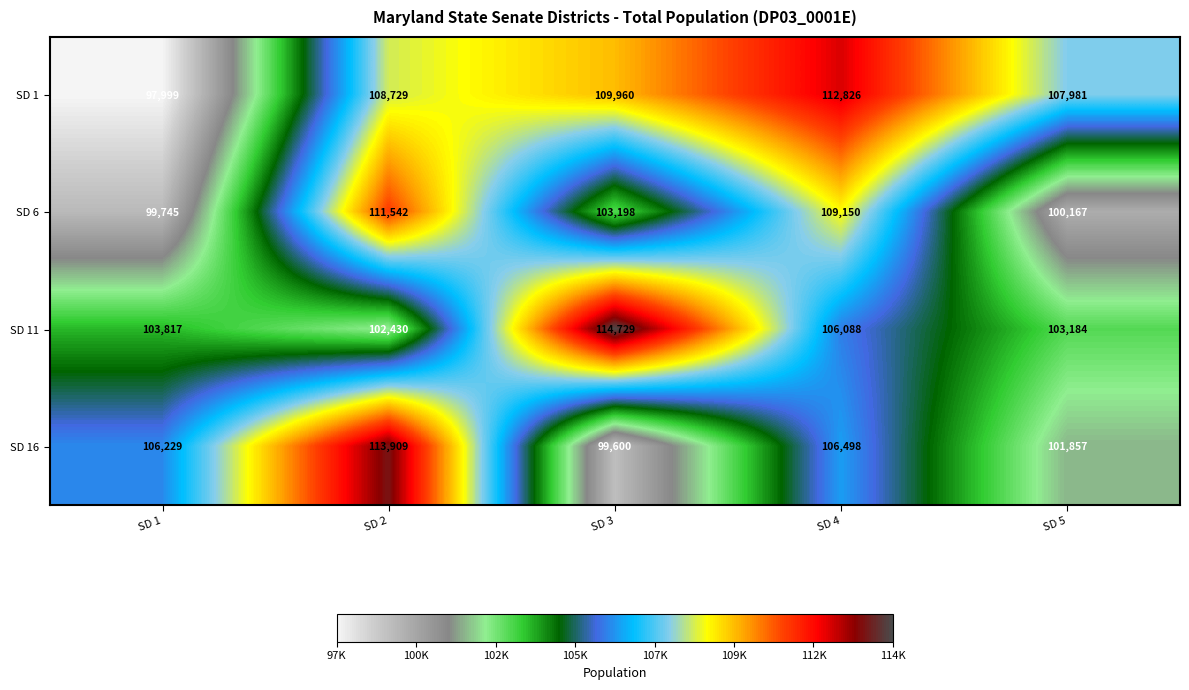

Which series has the largest total across all categories?

SD 1